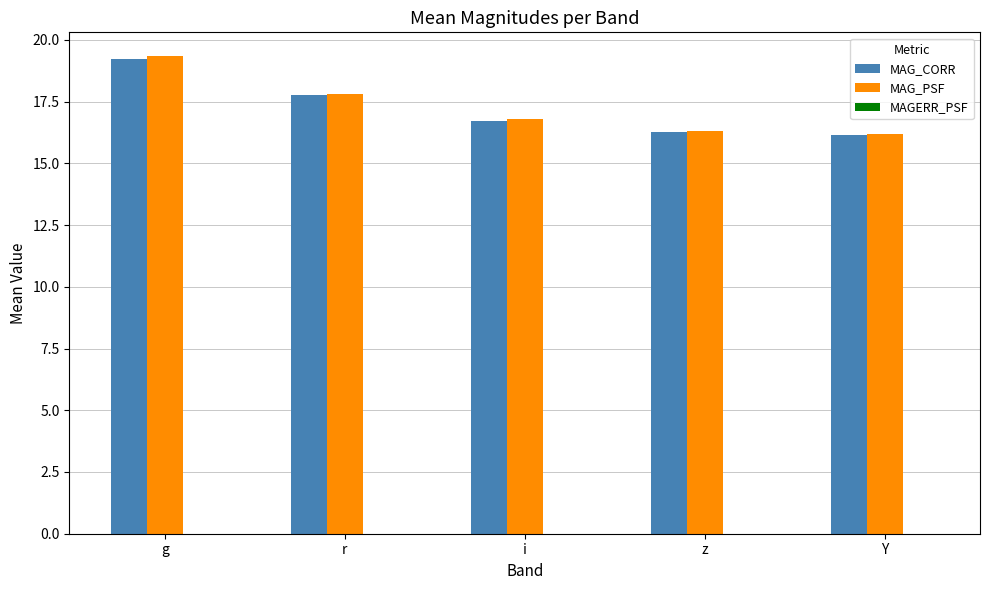

At which category is the sum across all series the highest?

g